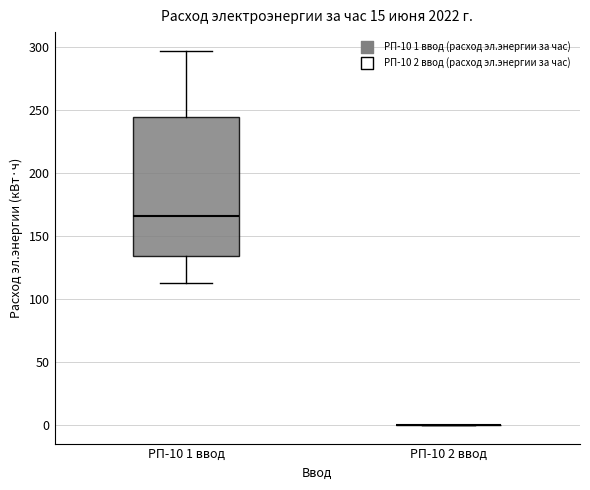

Reading left to right, transcribe this box plot: for each box, give where its median line is, the range the box spans, and where its two whiskers end, as read against the y-axis. The values are not printed on the chart, so give them approximately, as read against the axis.

РП-10 1 ввод: median 165, box 135 to 245, whiskers 115 to 295
РП-10 2 ввод: box collapsed to a line at 0, whiskers 0 to 0